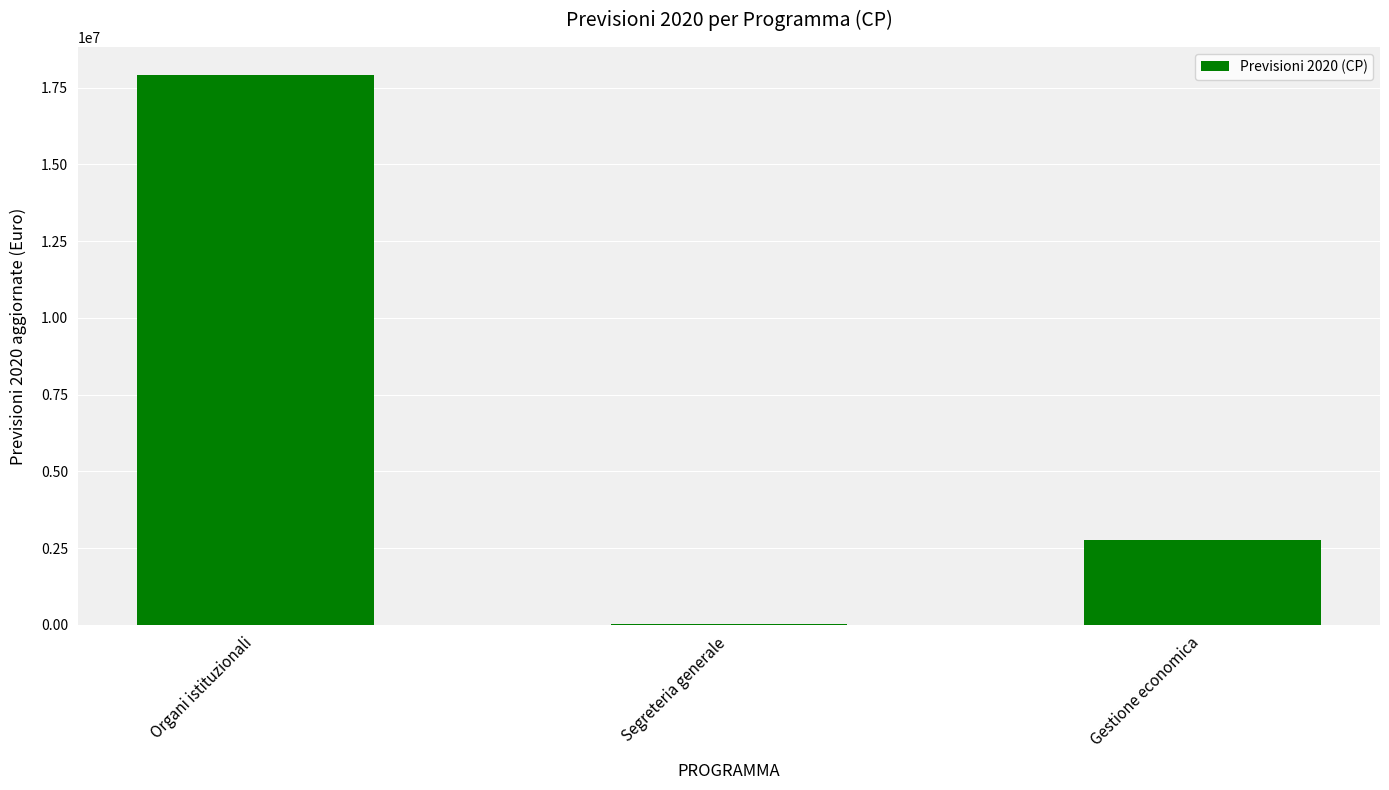

True or false: the data shows 2774127.2 at Gestione economica.

True